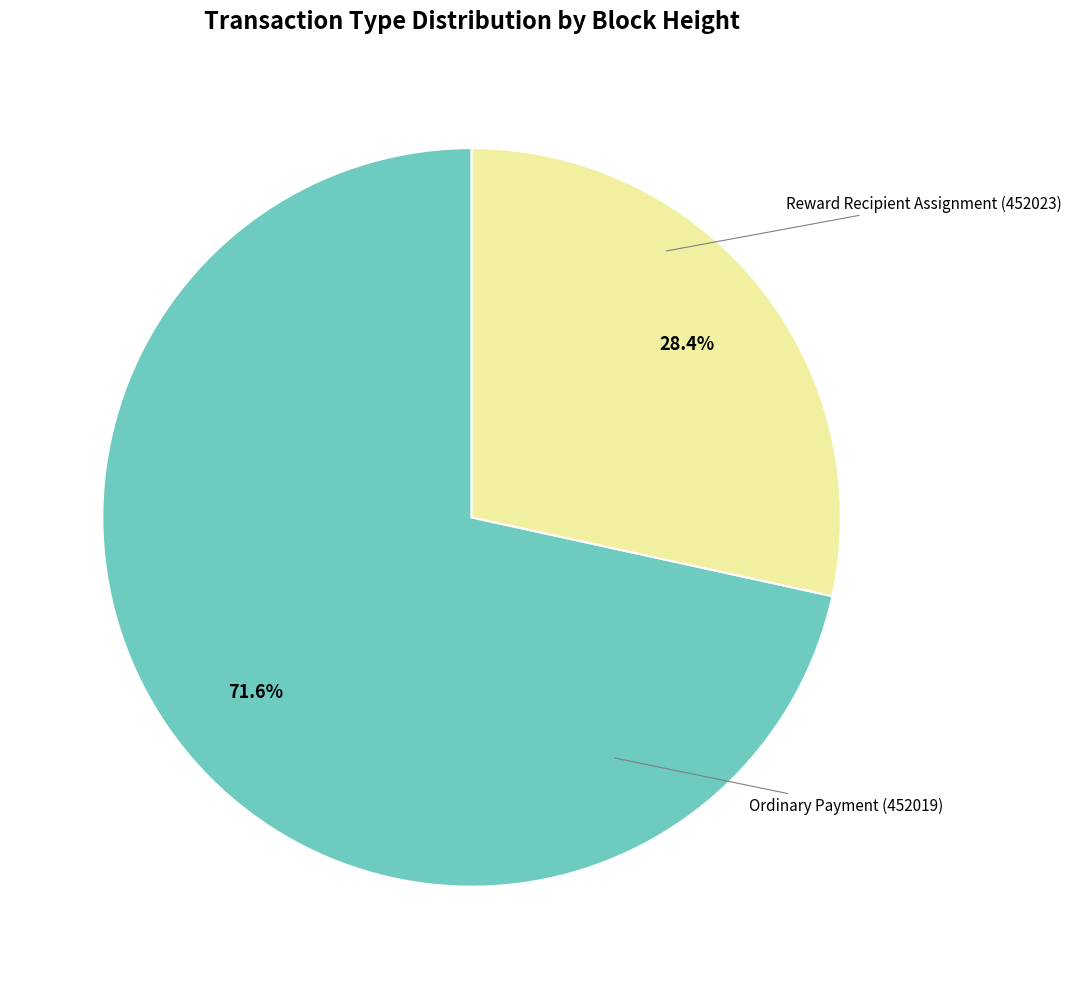

Is there a majority slice in this chart?

Yes